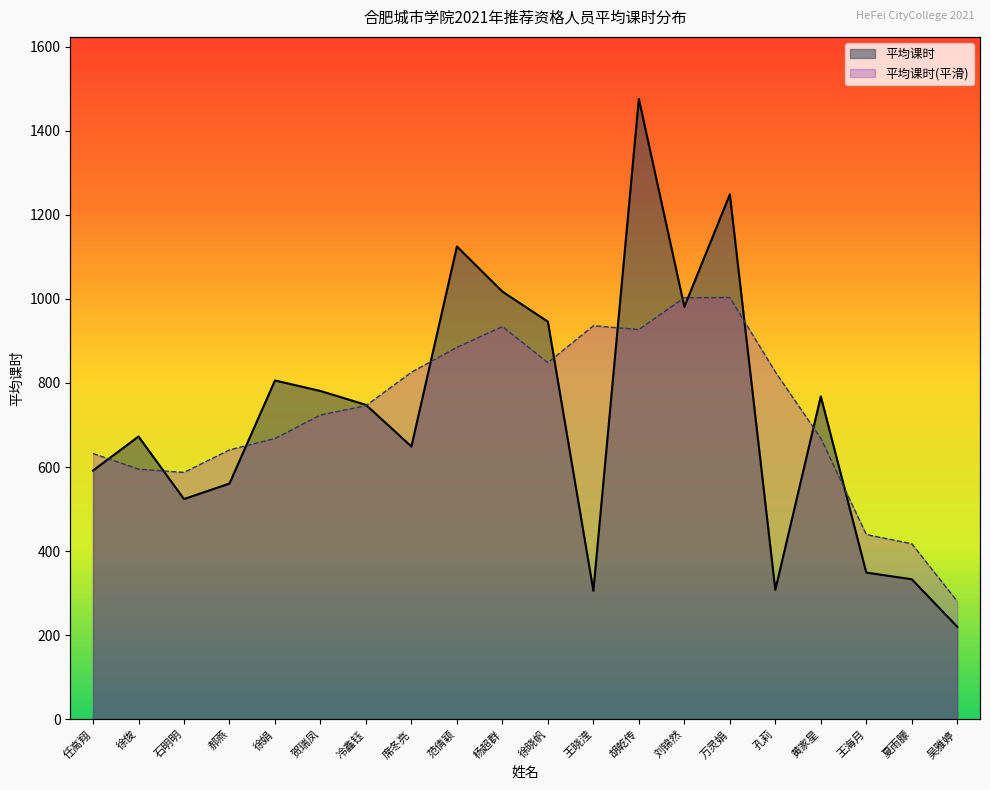

Approximately how many times larger is the value at 范倩颖 compared to 冷鑫钰?

1.5